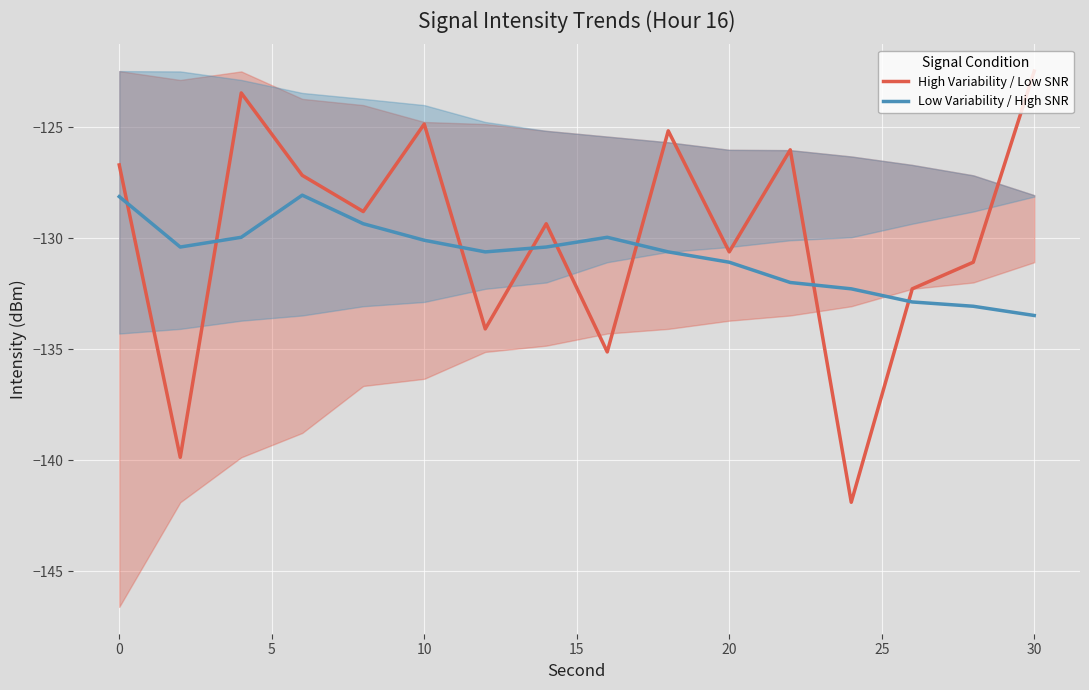

Rank the series by their maximum value, from lowest to highest.

Low Variability / High SNR, High Variability / Low SNR